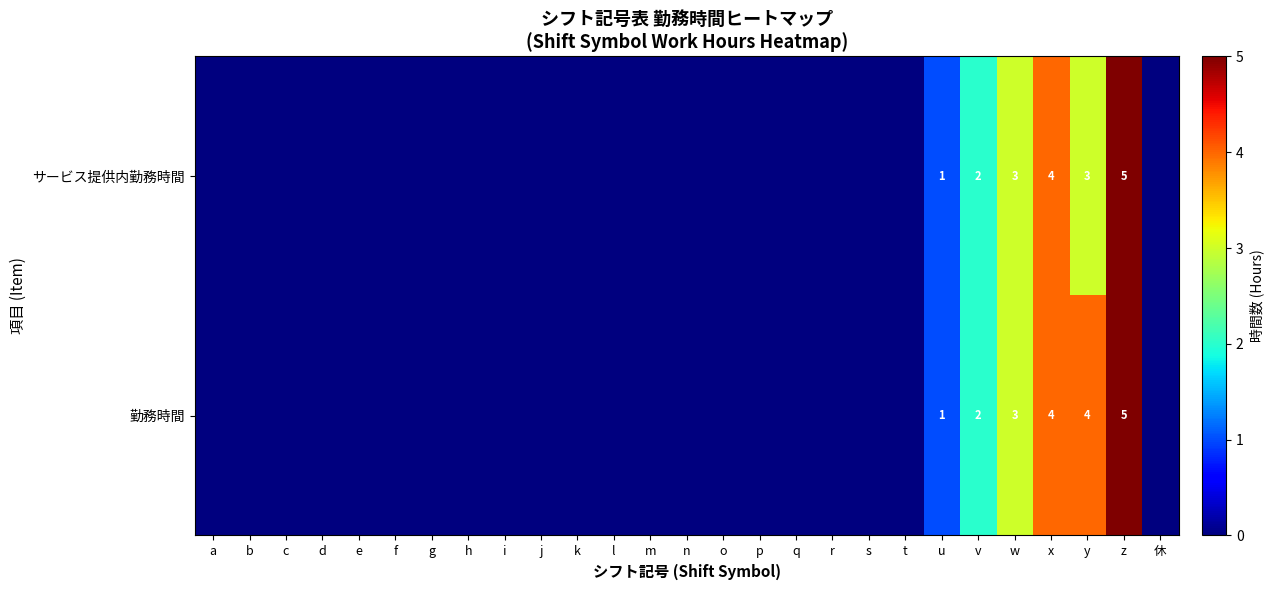

Between m and h, which is larger?

m